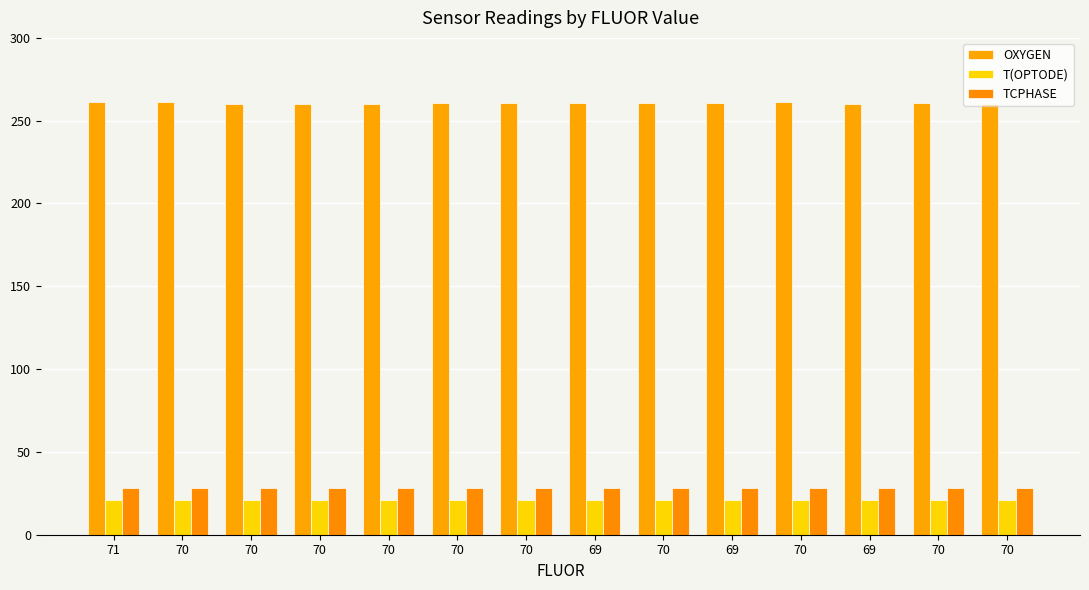

At 69, list the series in order from smallest to largest.

T(OPTODE), TCPHASE, OXYGEN